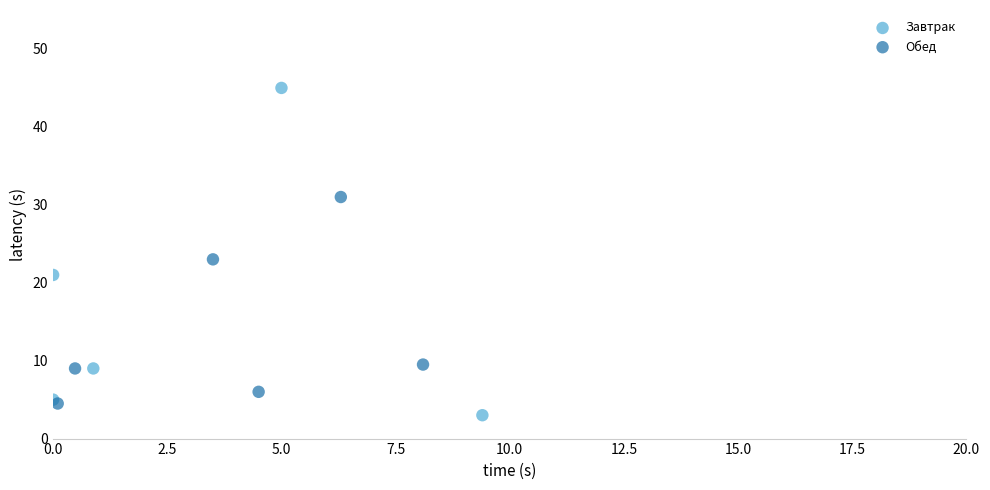

Which series contains the highest Y value?

Завтрак